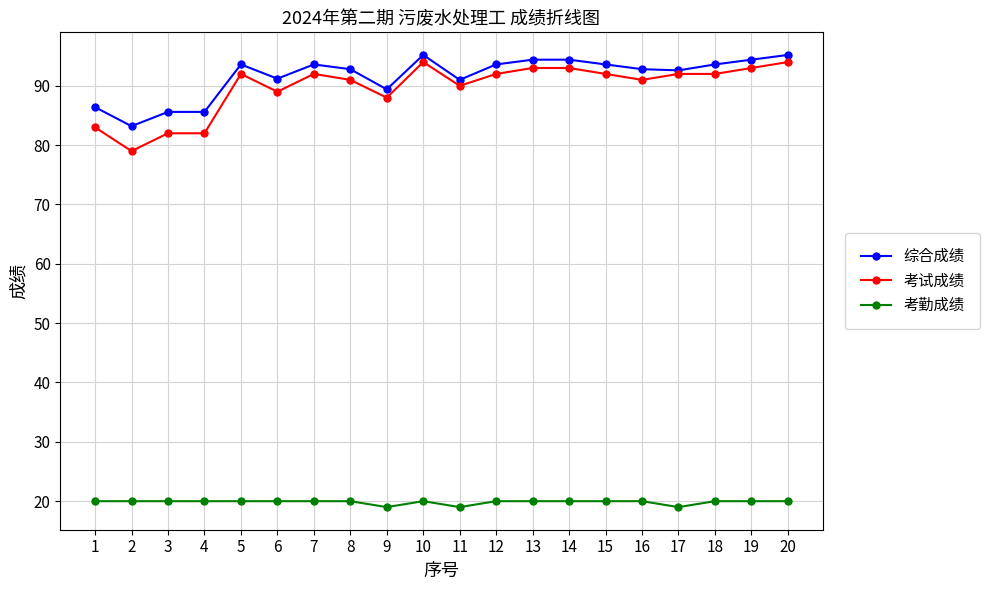

What is the total value across all series at 11?

200.0